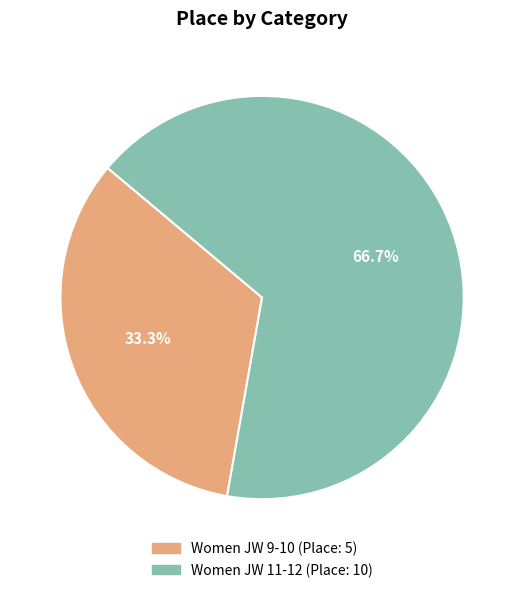

What percentage is the Women JW 11-12 slice, to the nearest percent?

67%